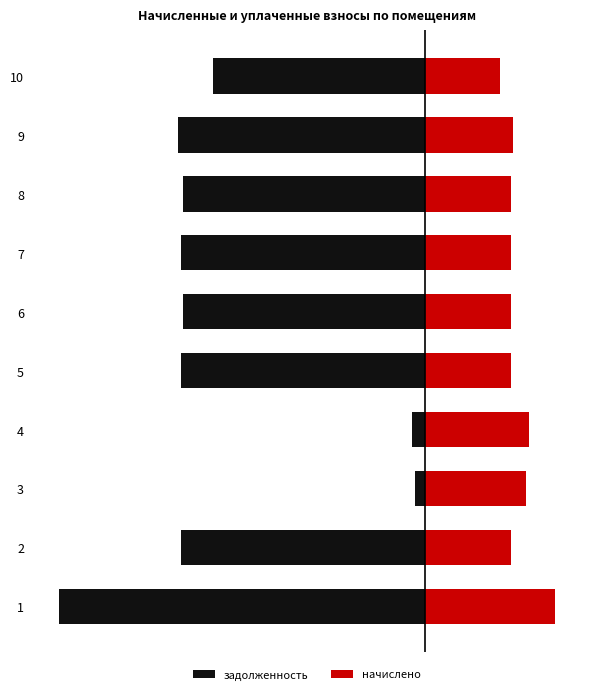

What is the maximum value for начислено?

9.5